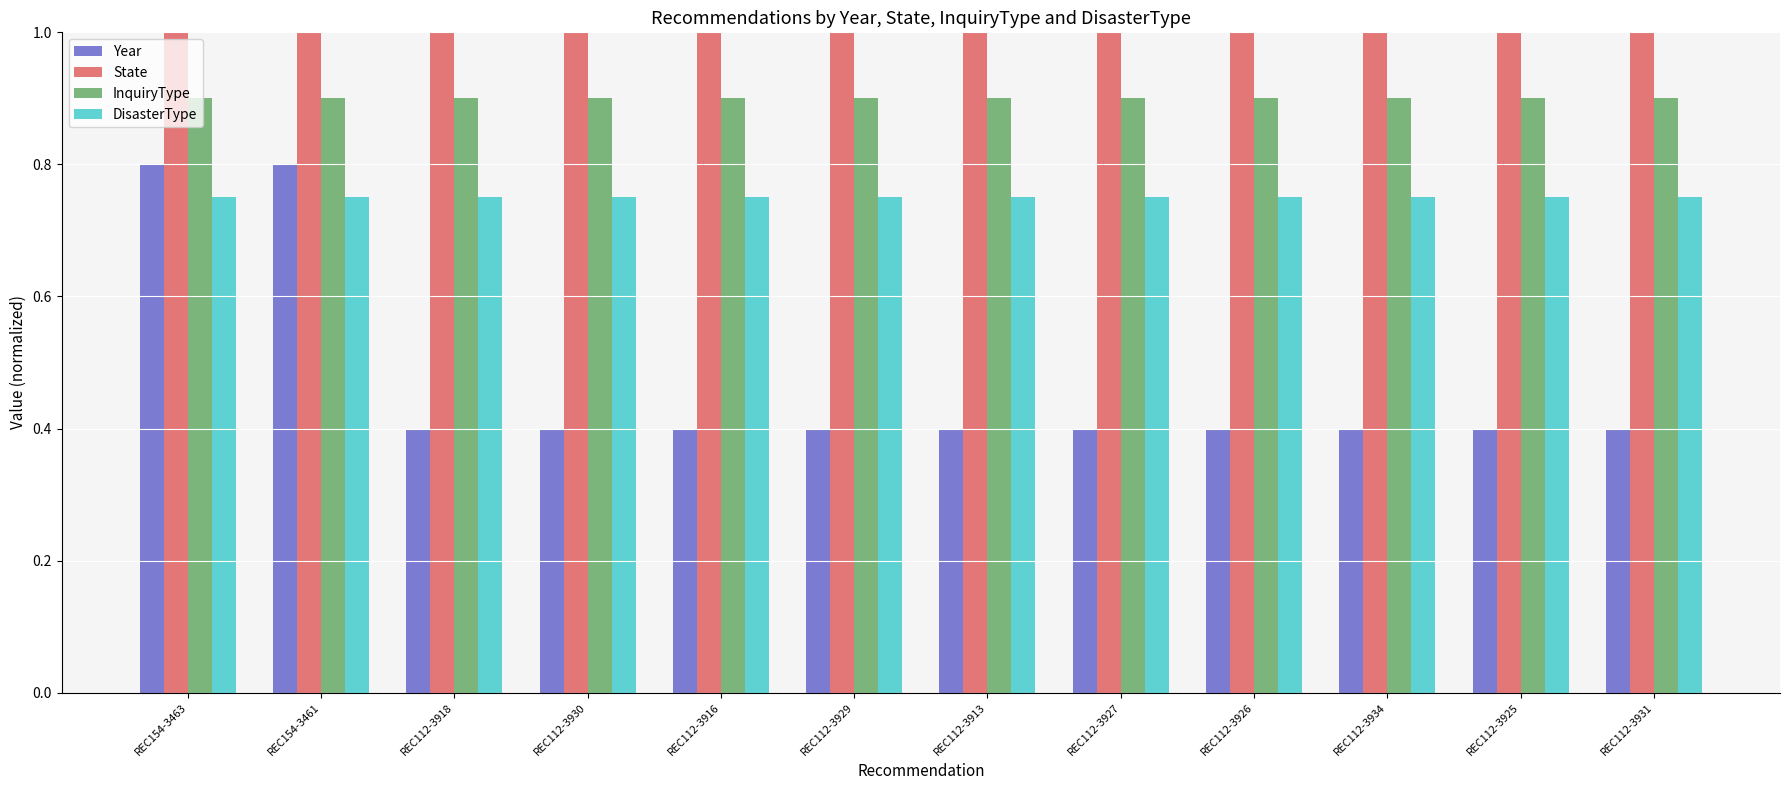

What is the label of the 4th bar from the left?

REC112-3930